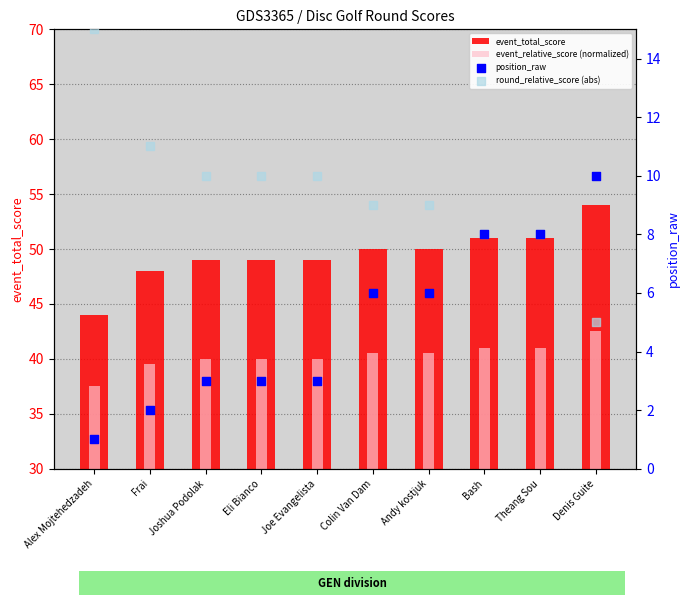

What is the total value across all series at Joe Evangelista?

102.0